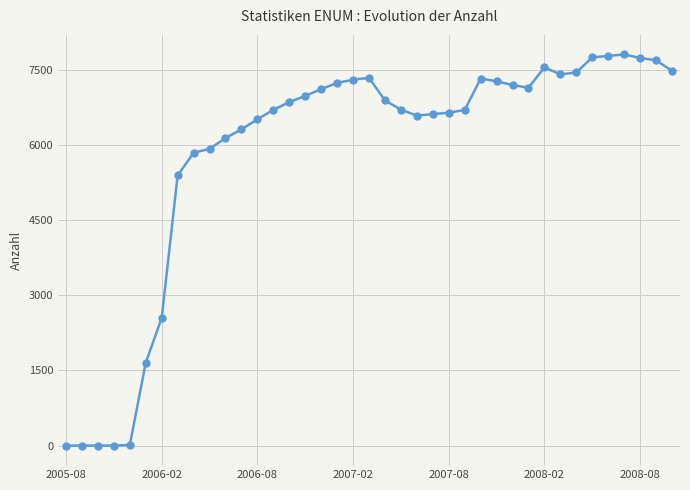

What is the difference between the maximum and minimum values?

7800